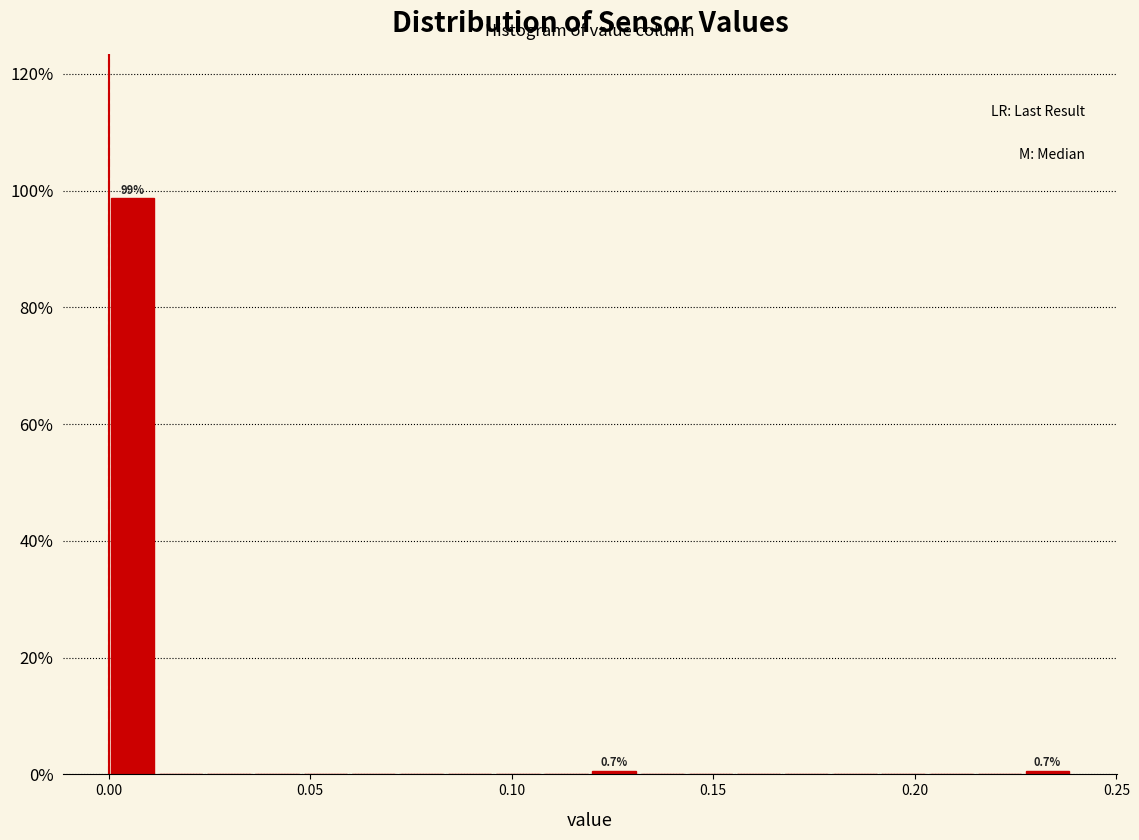

Around what value on the x-axis is the tallest bar? Give the approximate position of its centre, as read against the axis.

0.005